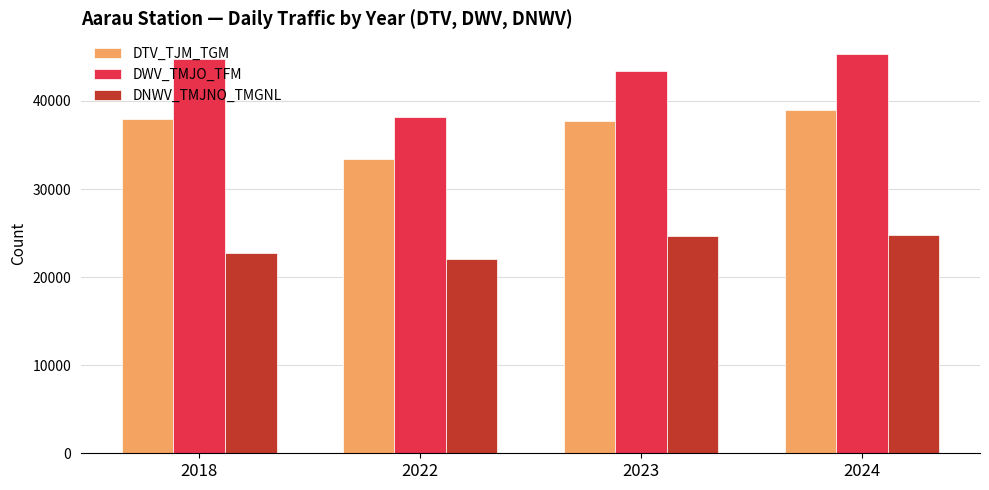

What is the difference between the maximum and minimum values in the DTV_TJM_TGM series?

5600